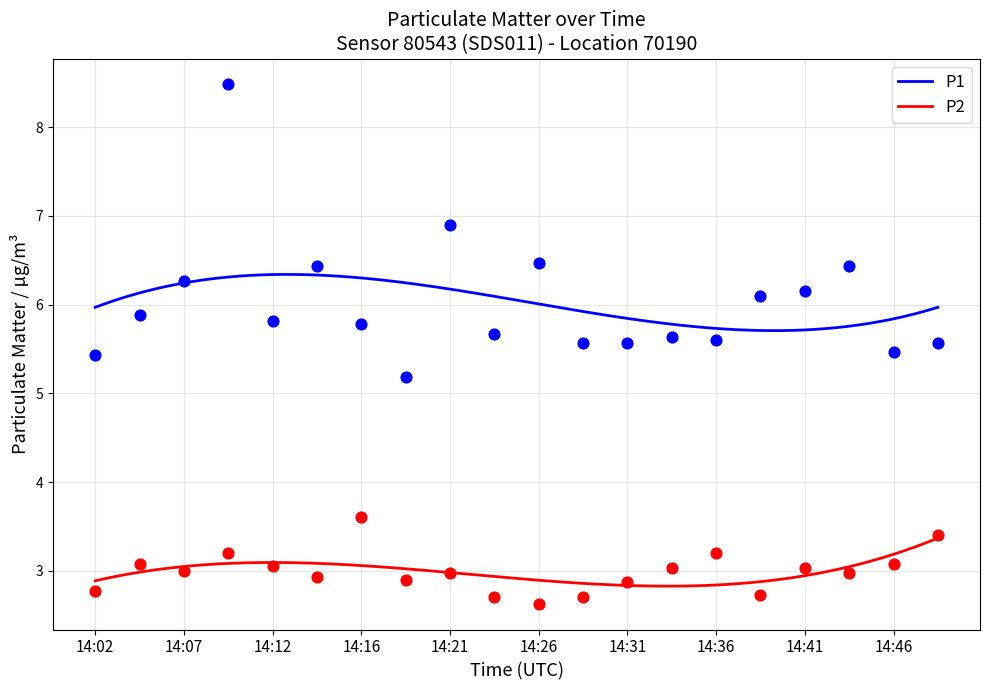

Which series has the largest total across all categories?

P1